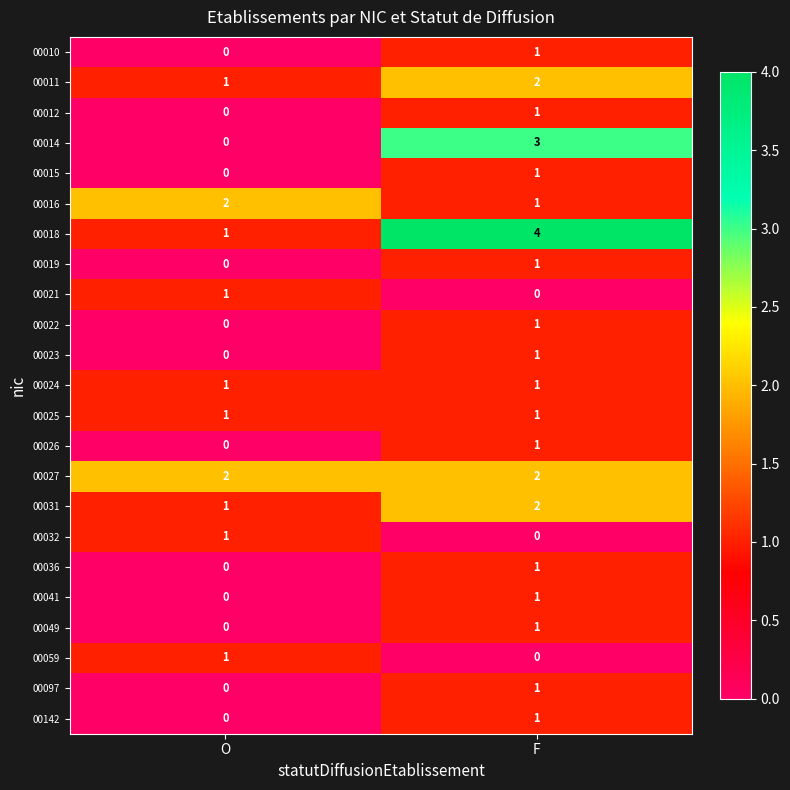

At which category does the chart reach its peak across all series?

F